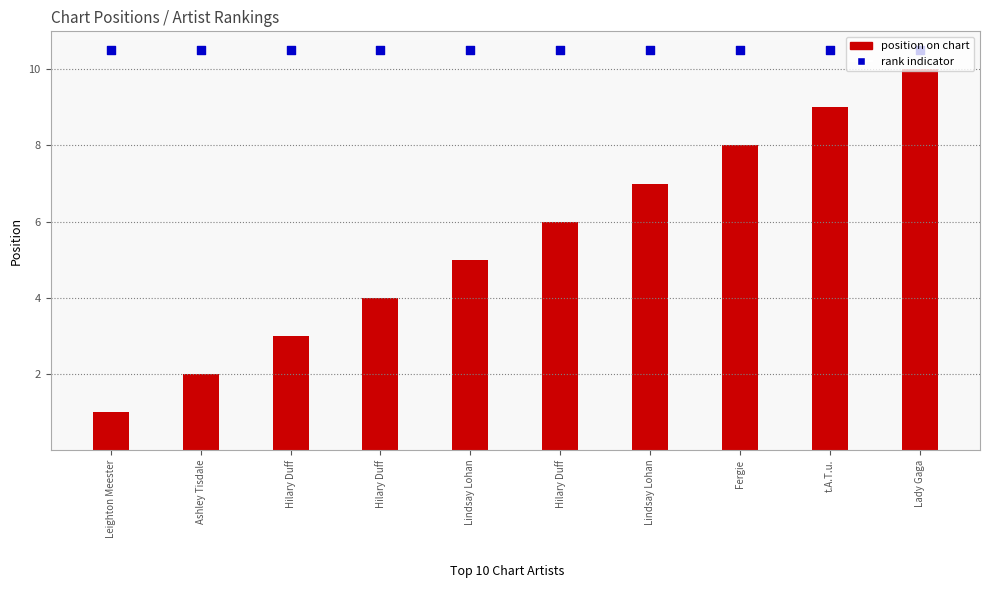

At which category is the sum across all series the highest?

Lady Gaga